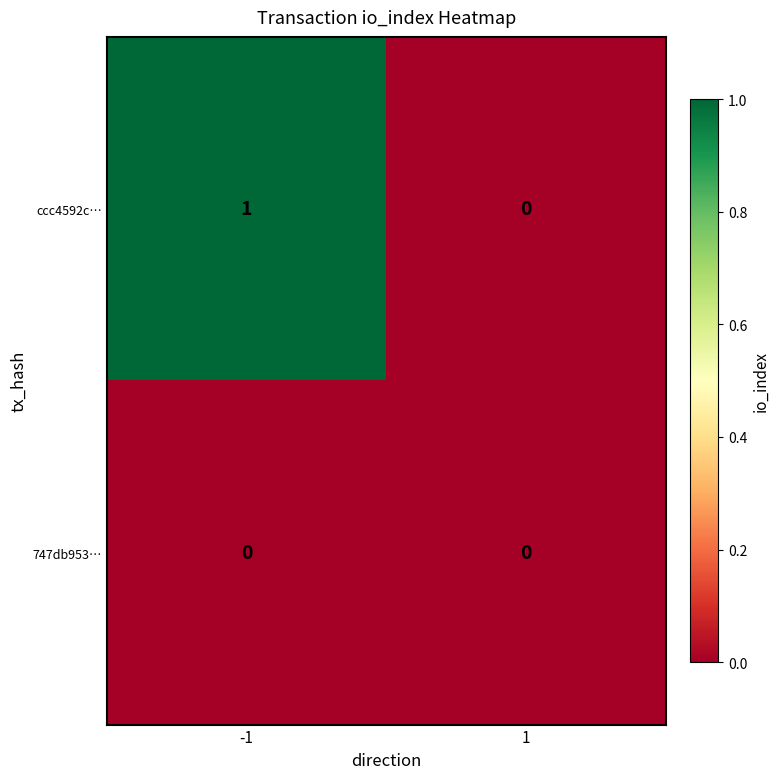

Which series has the largest total across all categories?

ccc4592c…